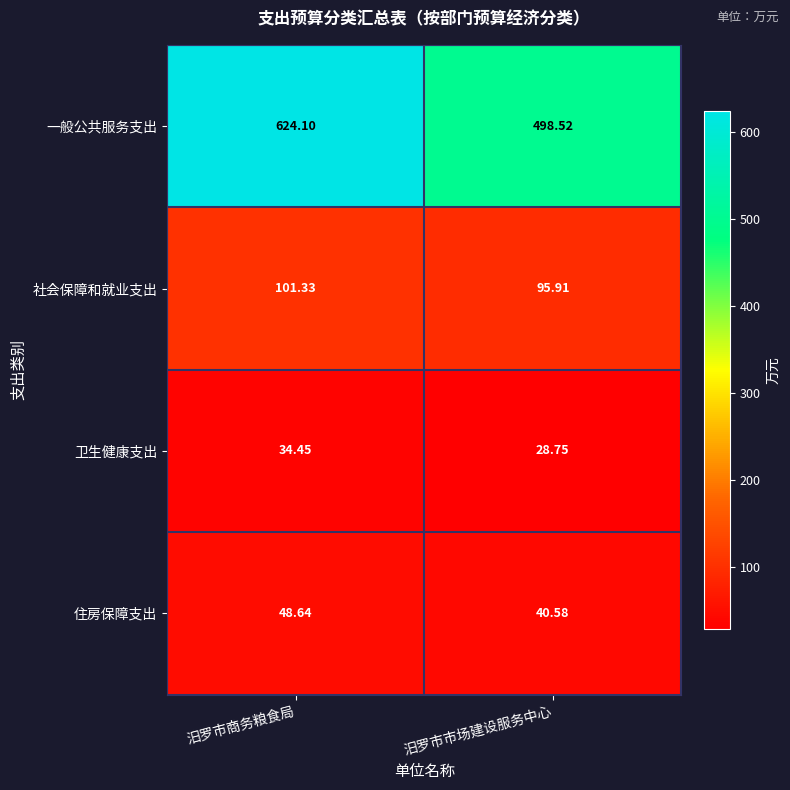

At which label is 一般公共服务支出 closest to 561?

汨罗市市场建设服务中心